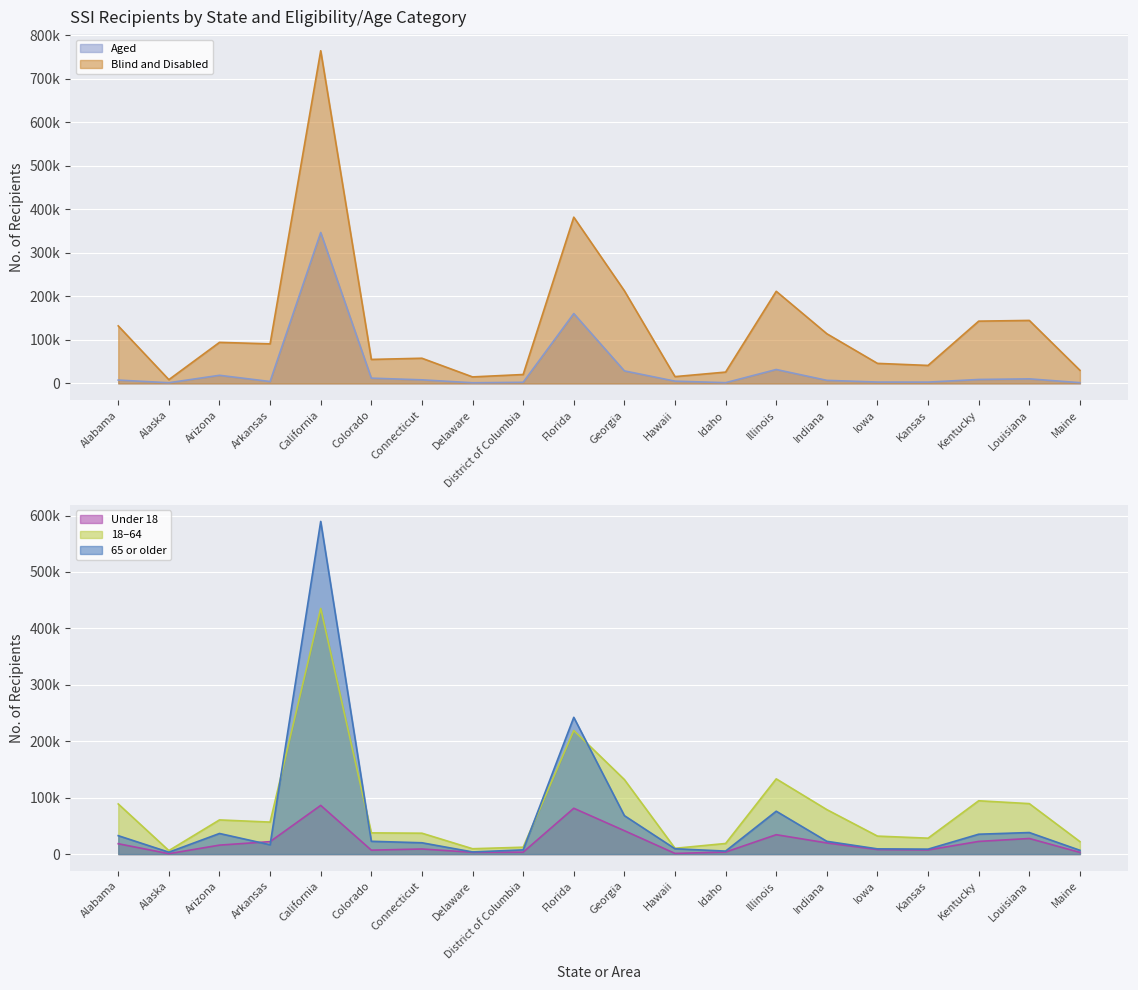

What is the sum of all 18-64 values?

1602584